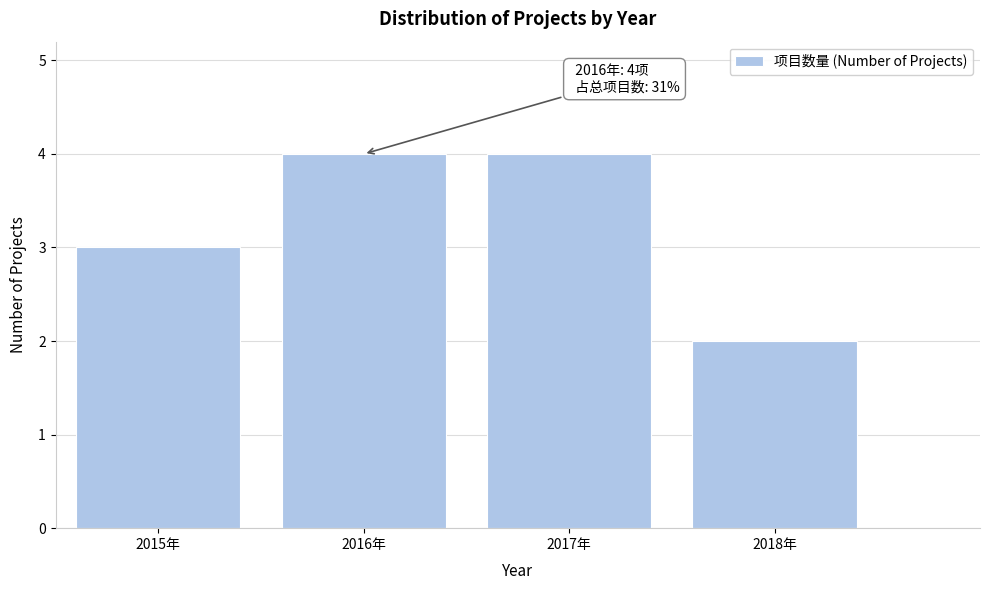

Reading right to left, list all the values displayed in this chart.

2	4	4	3